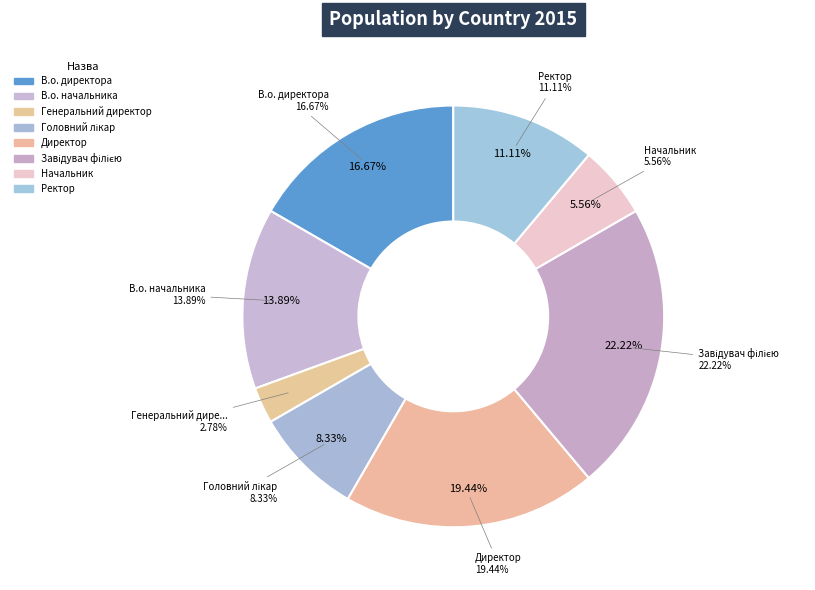

Which category has the biggest portion of the pie?

Завідувач філією